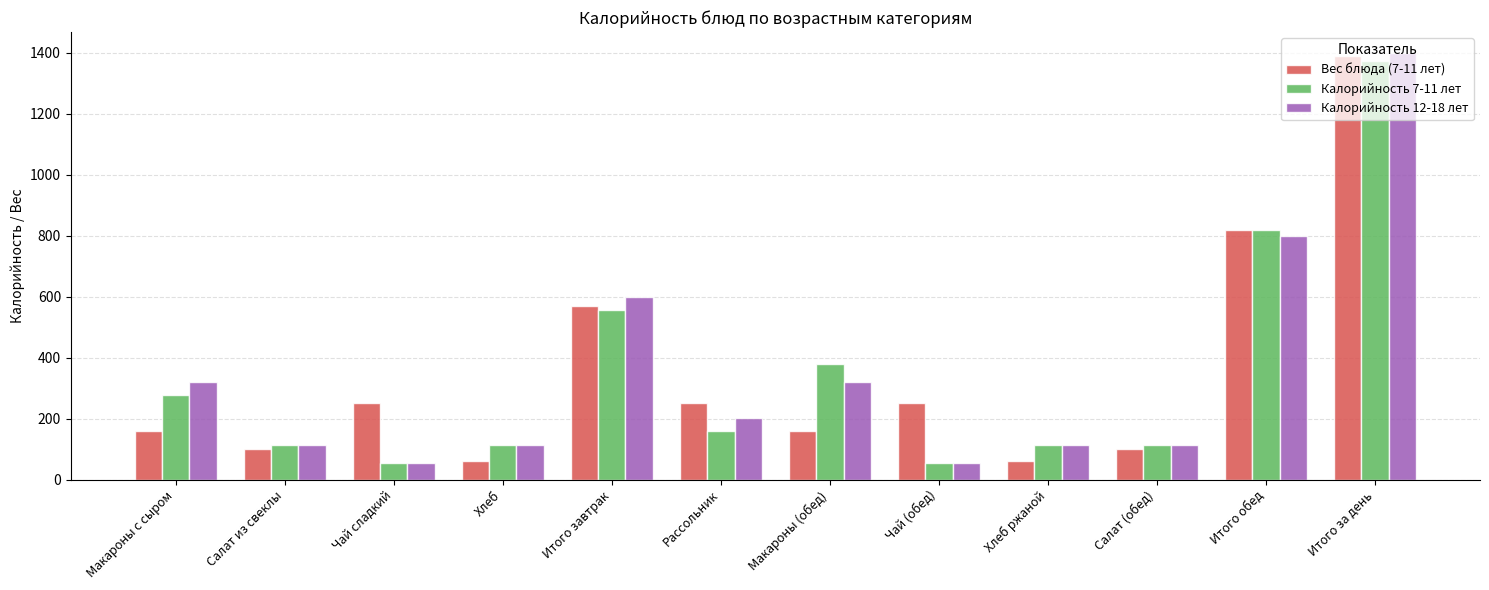

What is the sum of all Вес блюда (7-11 лет) values?

4170.0